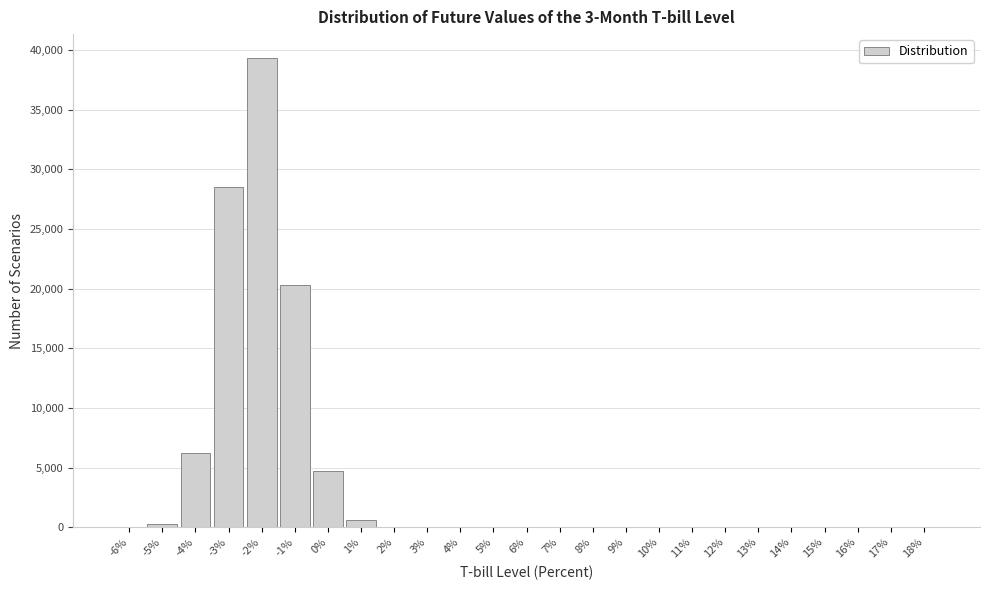

What is the change in value from -4% to 9%?

-6221.0